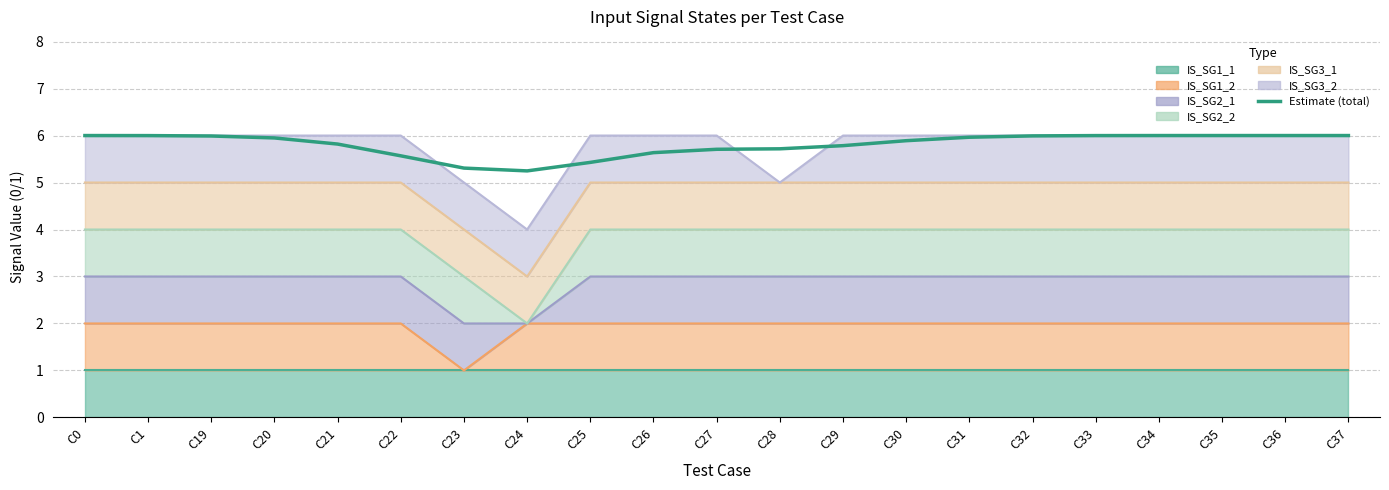

What is the average value?

5.8